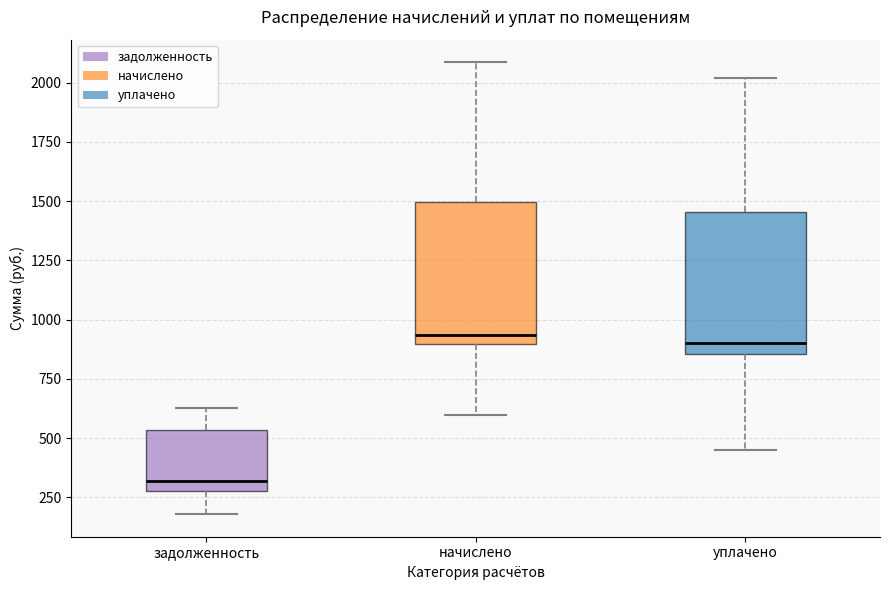

Which box has the lowest median line?

задолженность